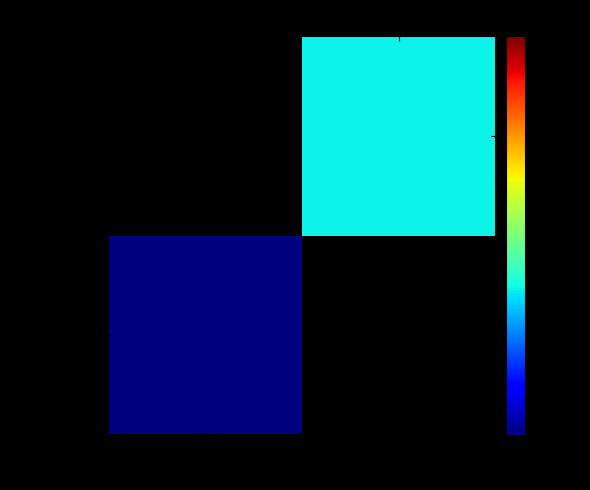

What is the smallest value displayed?

0.5